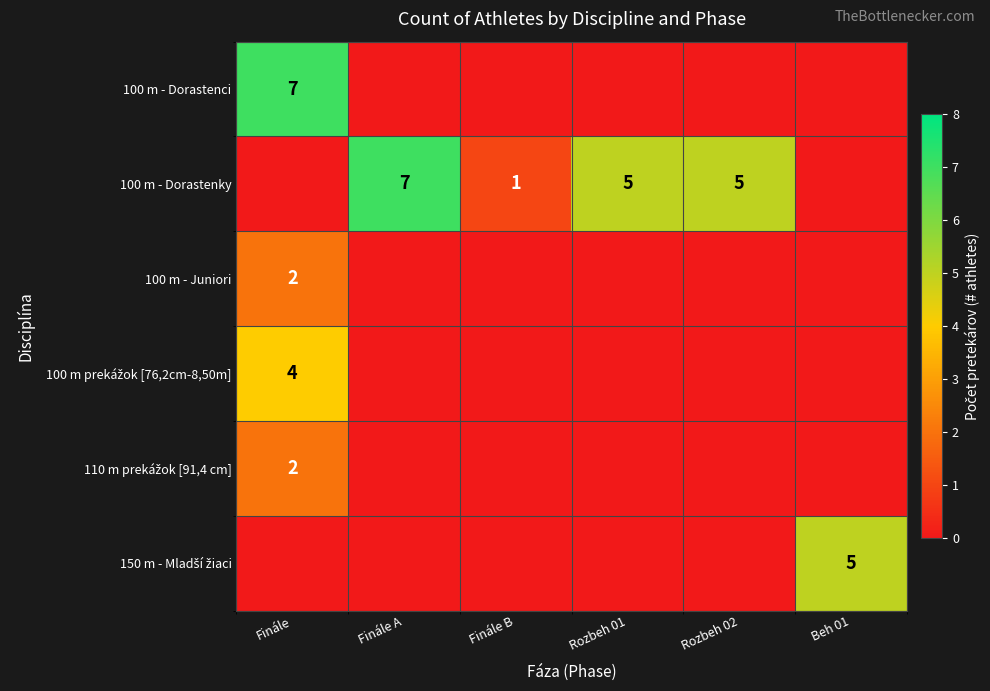

What is the sum of all 100 m - Juniori values?

2